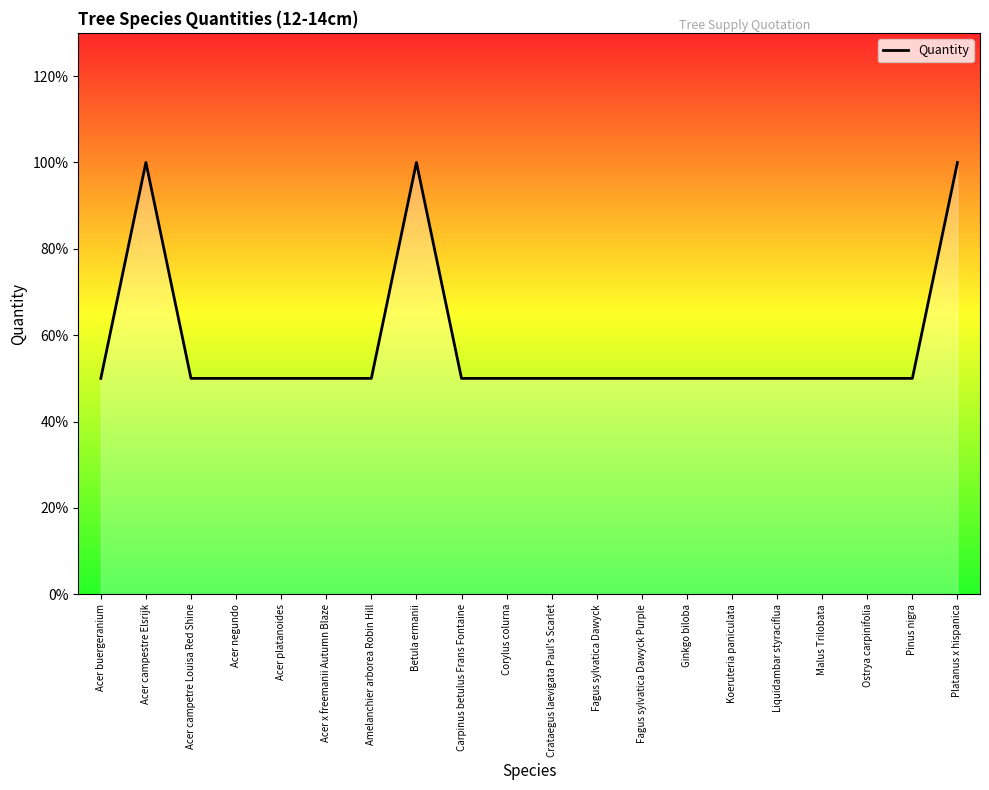

Does the chart display data point markers on the line(s)?

No